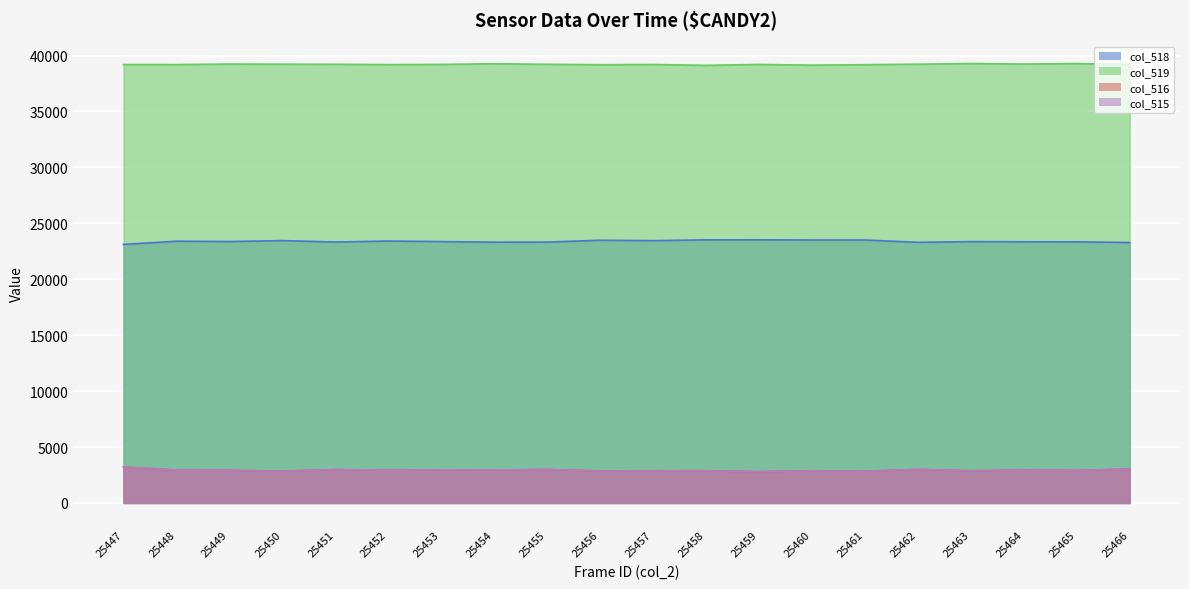

Between 25448 and 25452, which series saw the biggest shift?

col_518